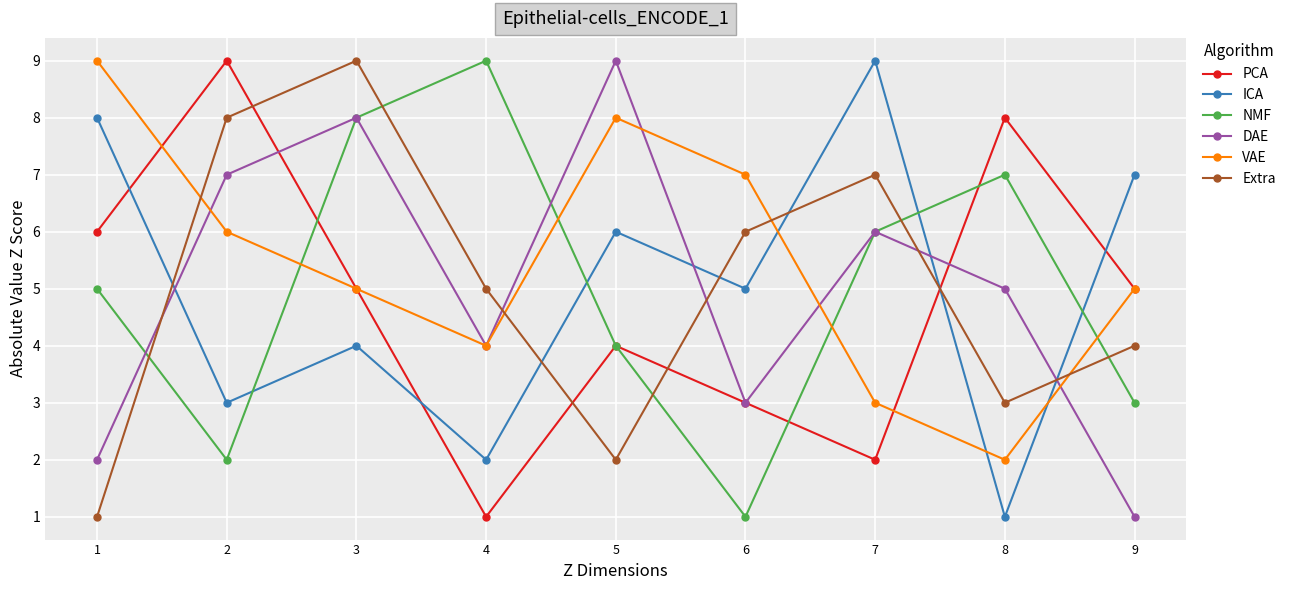

What is the difference between the highest and lowest values at 5?

7